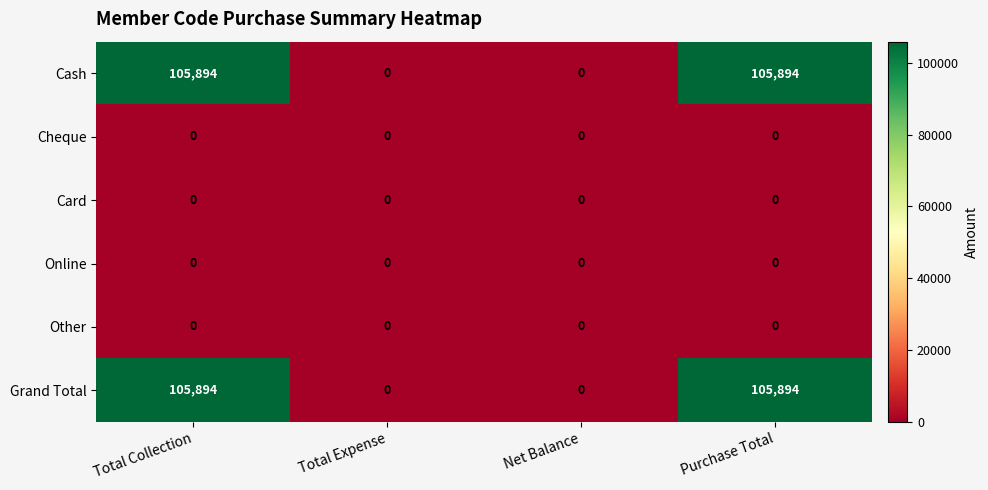

What is the spread (max minus min) of values at Purchase Total?

105894